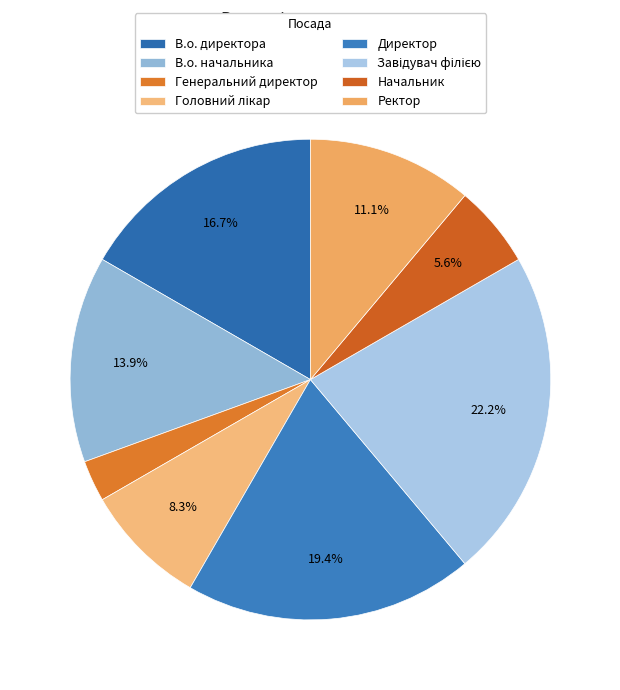

Is the sum of Завідувач філією and Генеральний директор greater than half?

No